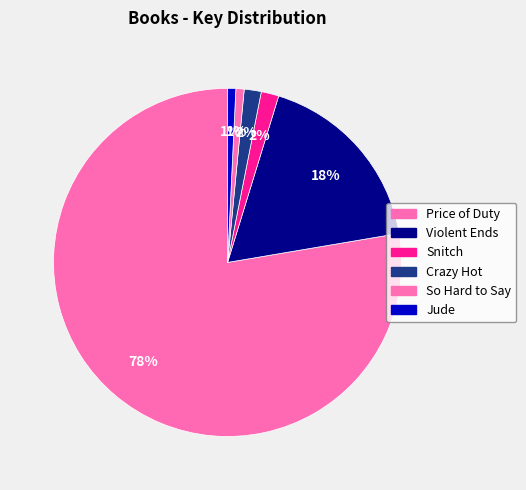

Is it true that Crazy Hot is 1% of the pie?

False